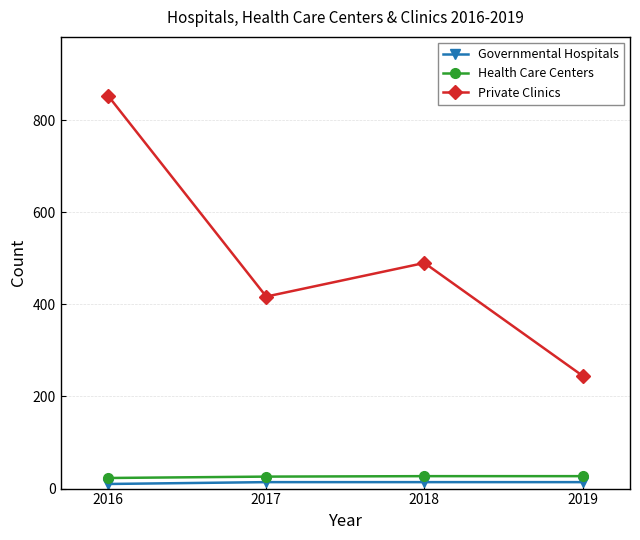

What is the highest value of the Private Clinics series?

853